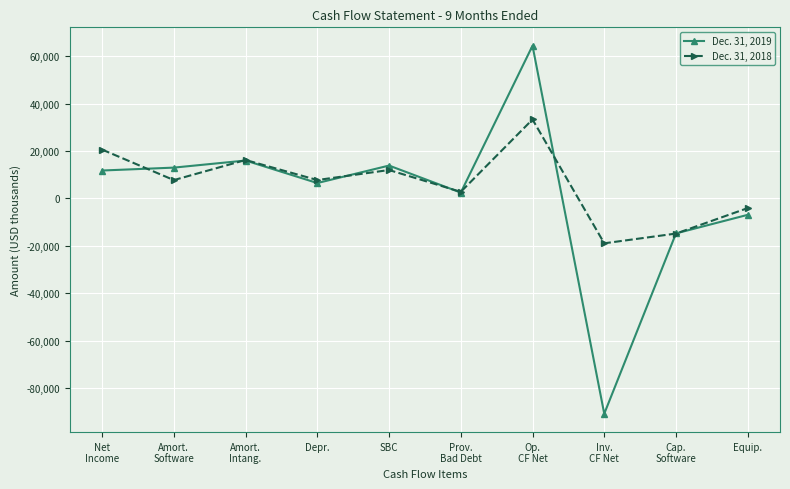

How many positive values does the Dec. 31, 2019 series have?

7